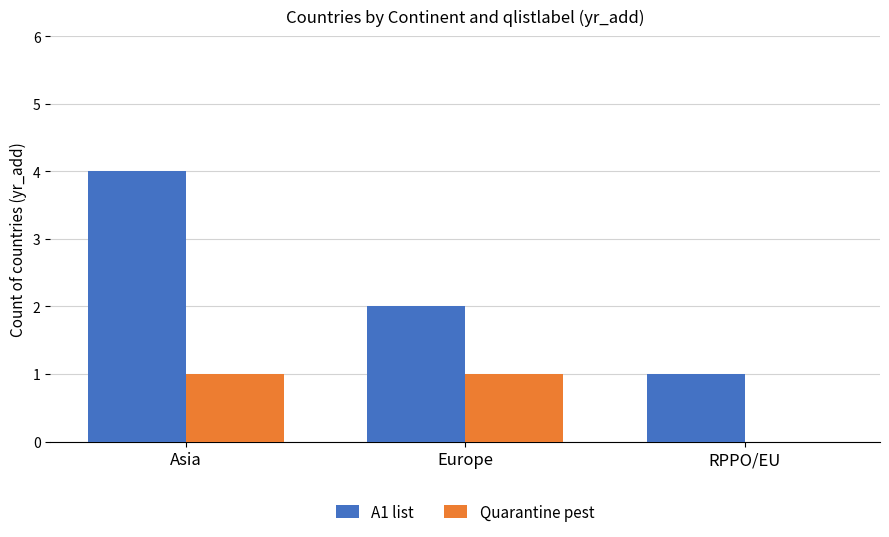

True or false: Quarantine pest has a value of 0 at RPPO/EU.

True